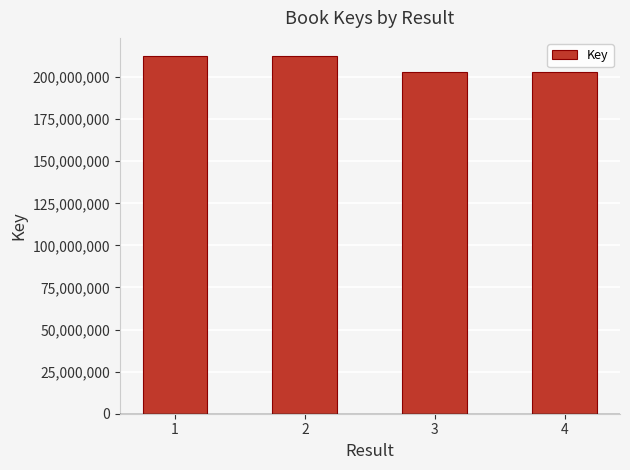

What is the ratio of the value at 4 to the value at 2?

1.0